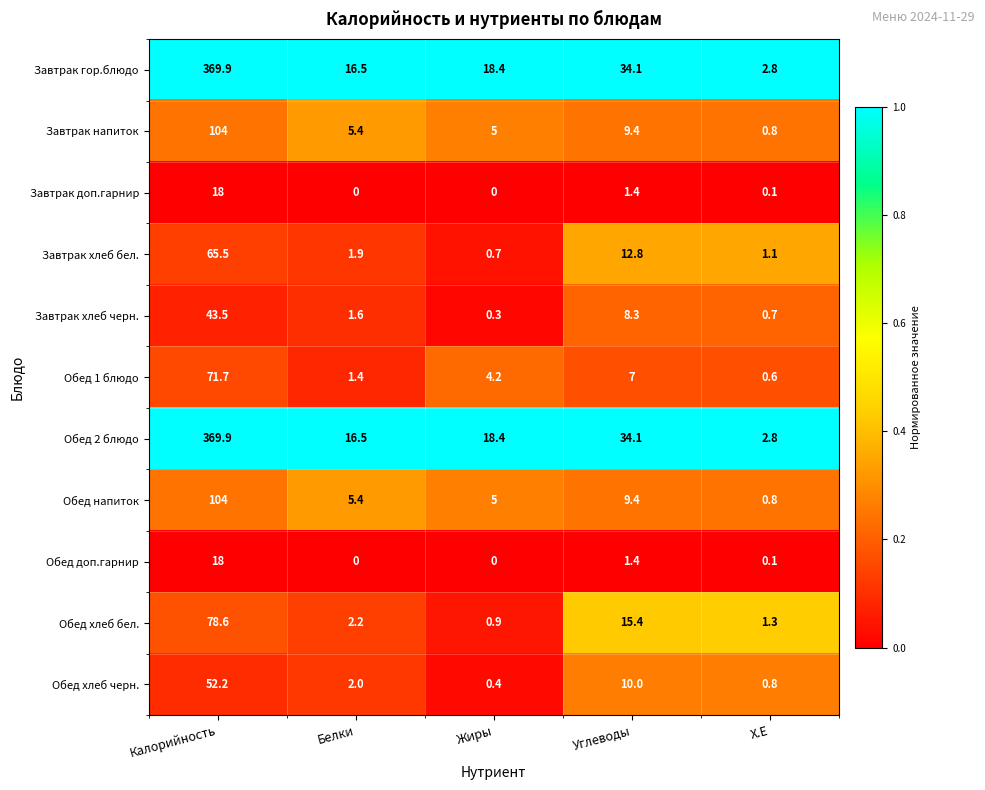

What is the difference between the highest and lowest values at Белки?

16.5